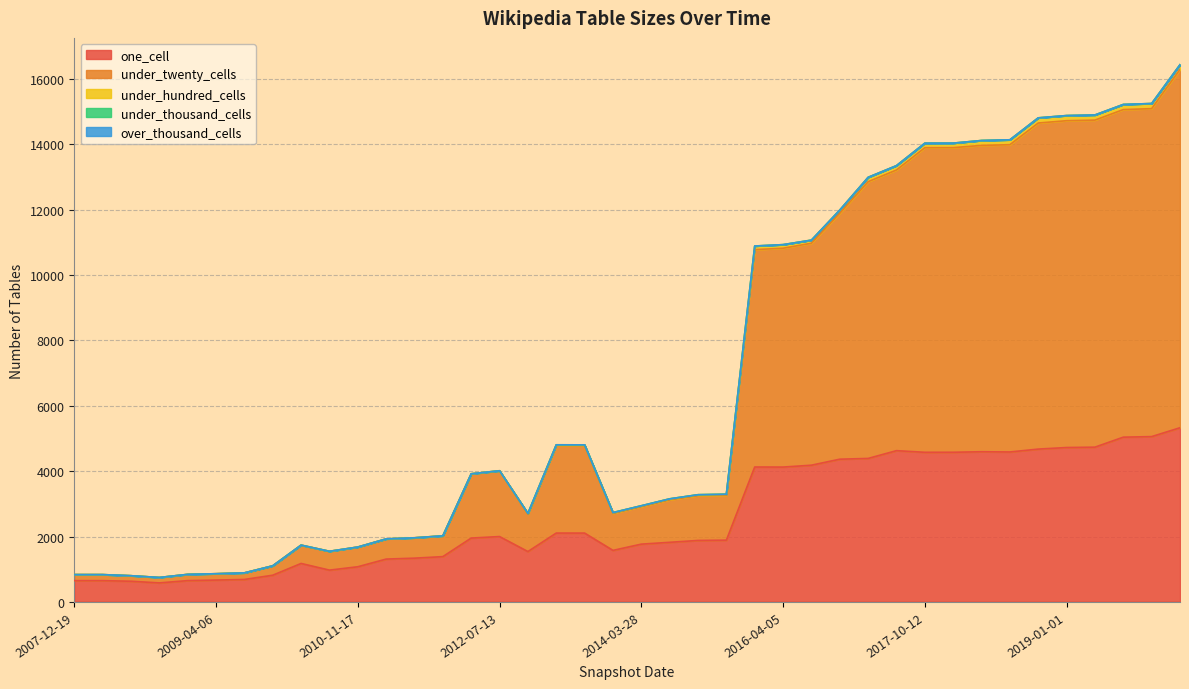

Which series changed the most between 2018-09-28 and 2019-07-01?

under_twenty_cells